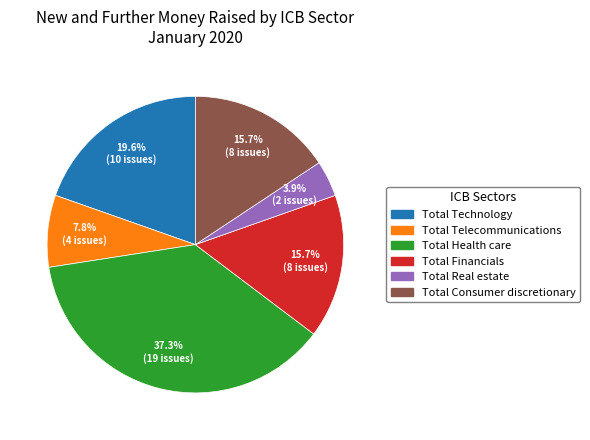

Count the number of slices in the pie.

6